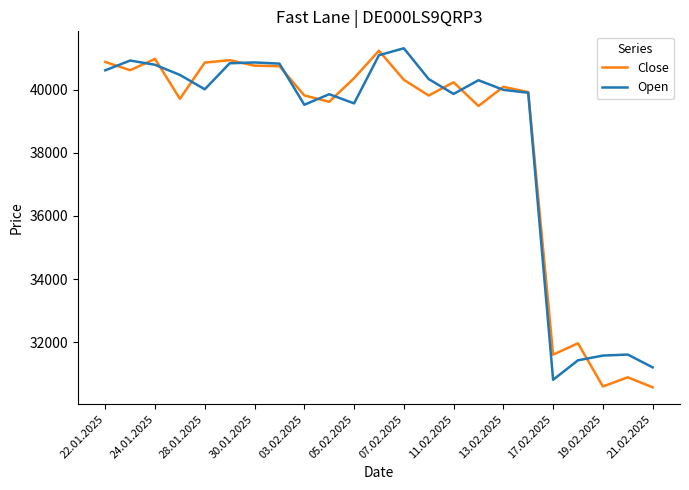

What is the average value of the Open series?

38420